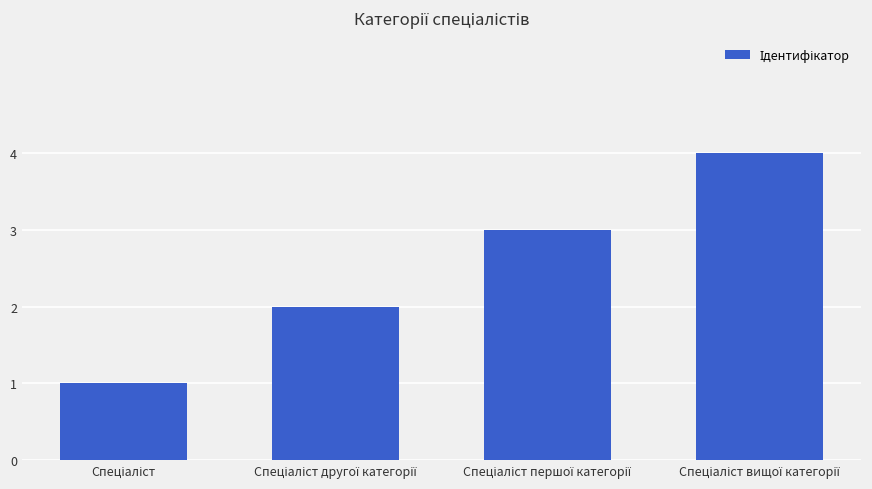

What is the sum of all values?

10